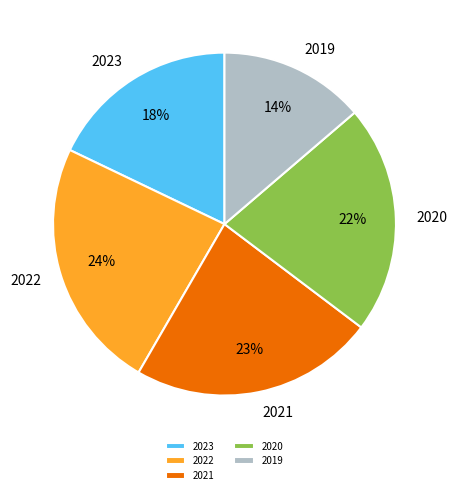

To the nearest percent, what is the difference between the largest and smallest slice percentages?

10%